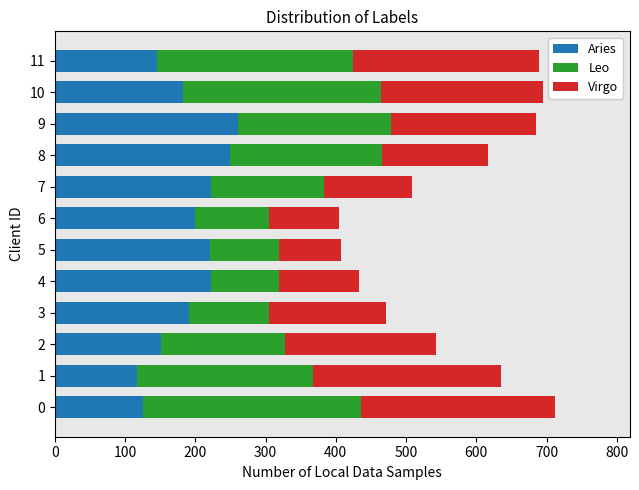

What is the average value of the Aries series?

190.9